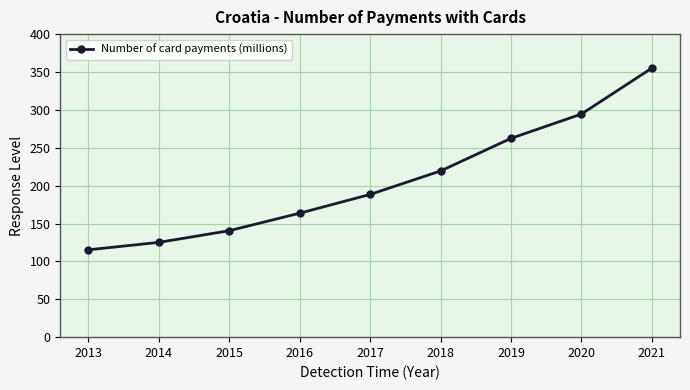

List the labels in order of value, smallest first.

2013, 2014, 2015, 2016, 2017, 2018, 2019, 2020, 2021